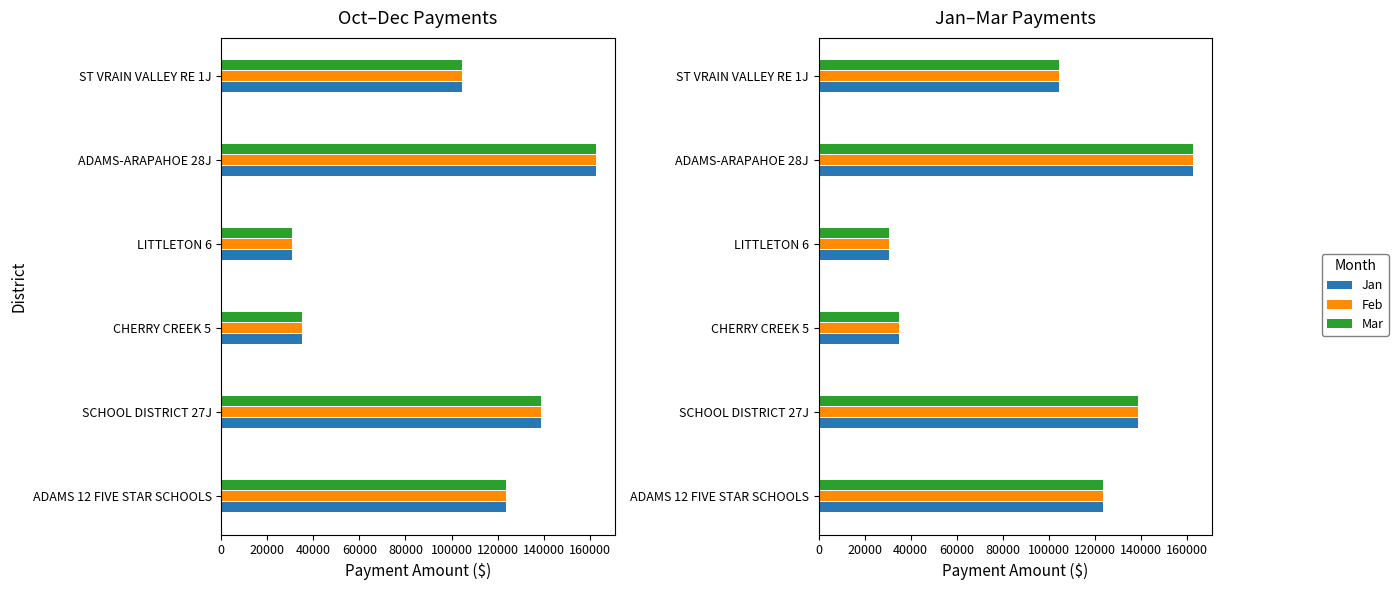

How many data points in Jan are less than 123540?

3